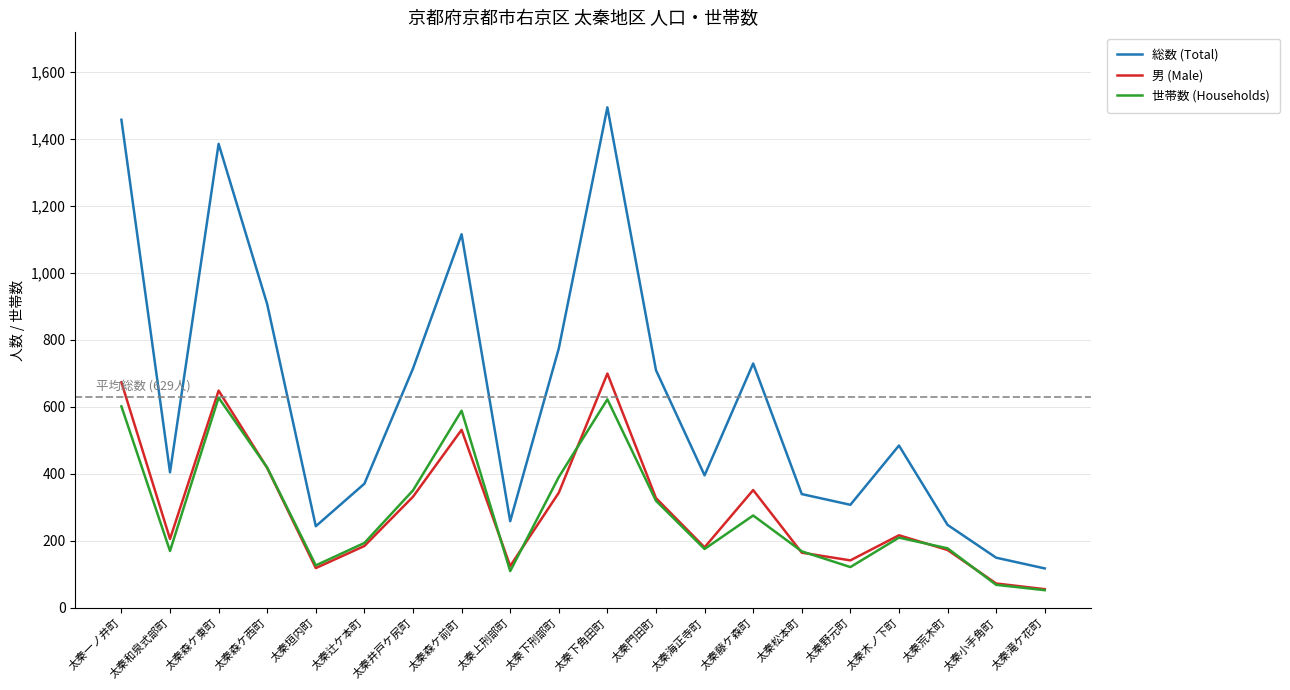

Is the value of 総数 (Total) at 太秦野元町 greater than the value of 男 (Male) at 太秦野元町?

Yes